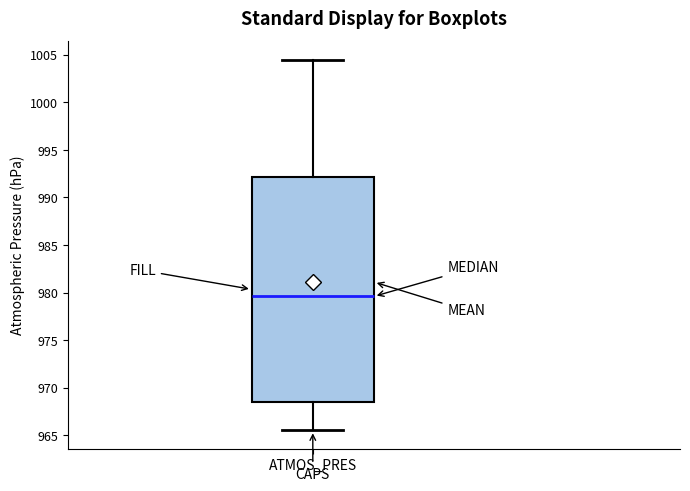

Transcribe this box plot: give where the median line is, the range the box spans, and where the two whiskers end, as read against the y-axis. The values are not printed on the chart, so give them approximately, as read against the axis.

median 979.5, box 968.5 to 992.0, whiskers 965.5 to 1004.5